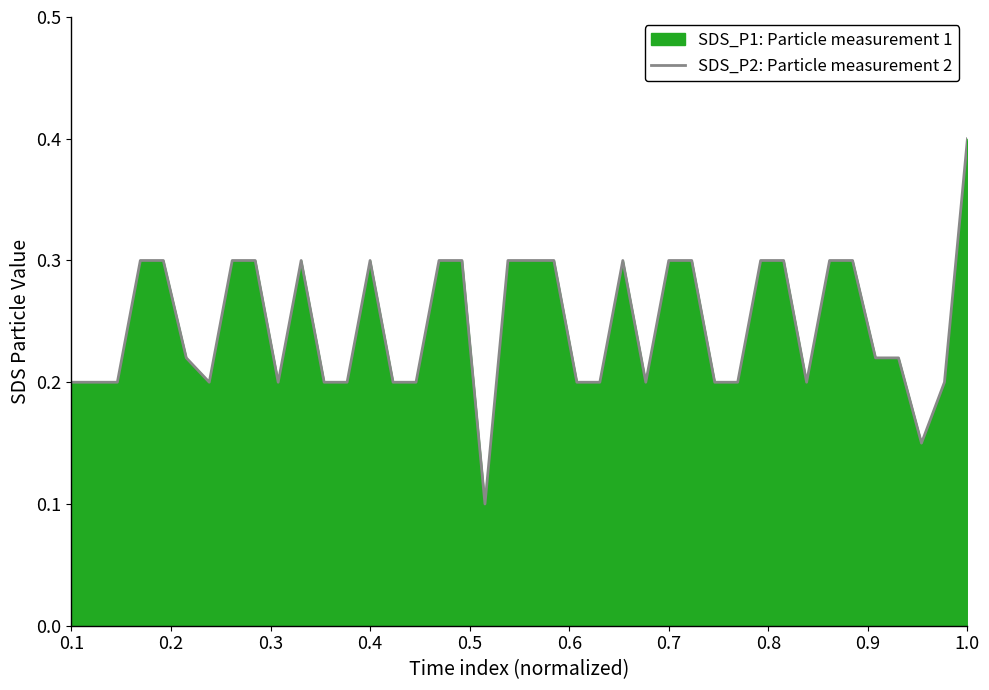

What is the greatest value displayed?

0.4